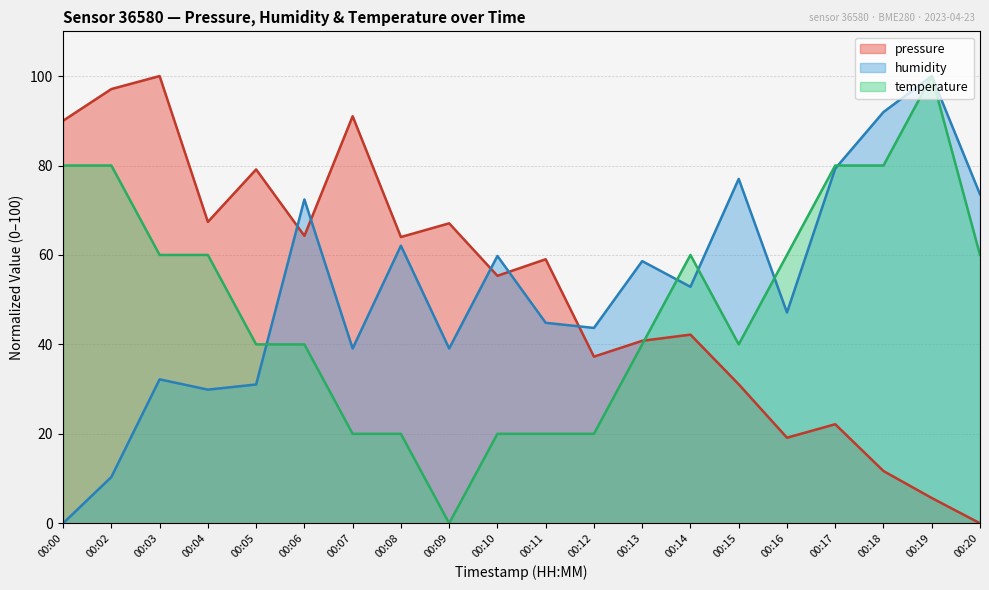

Where is the first local minimum for pressure?

00:04